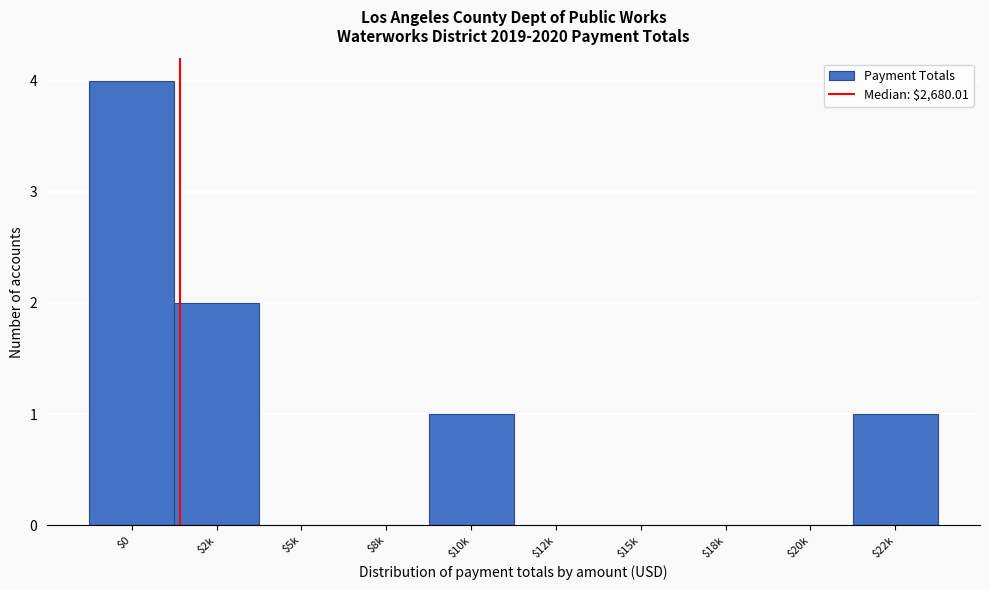

Which label corresponds to the largest value in the chart?

$0